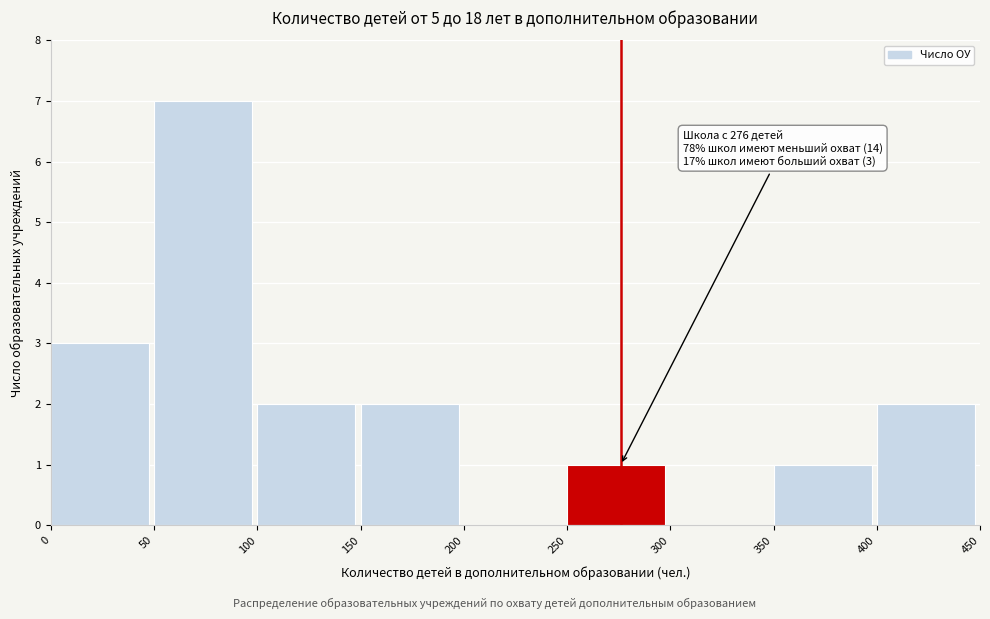

Which range on the x-axis has the tallest bar?

50 to 100